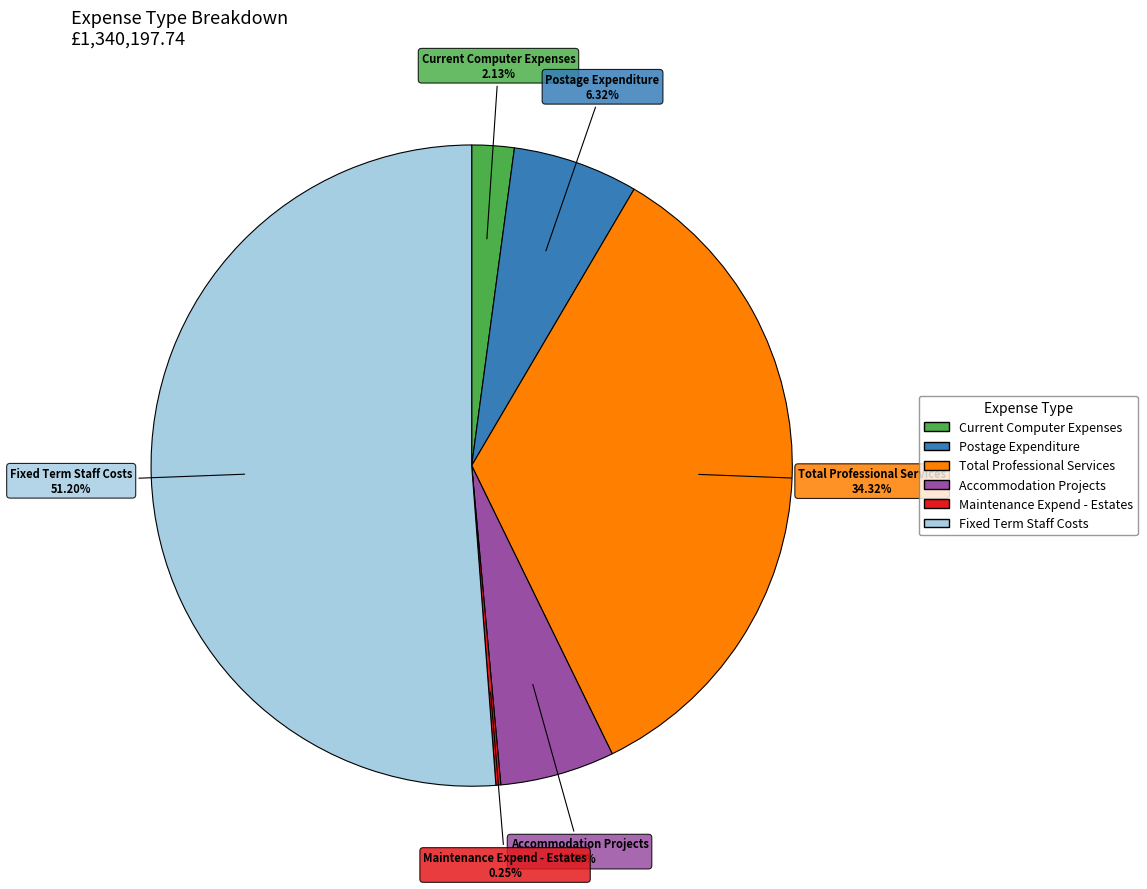

True or false: Fixed Term Staff Costs accounts for 40% of the total.

False